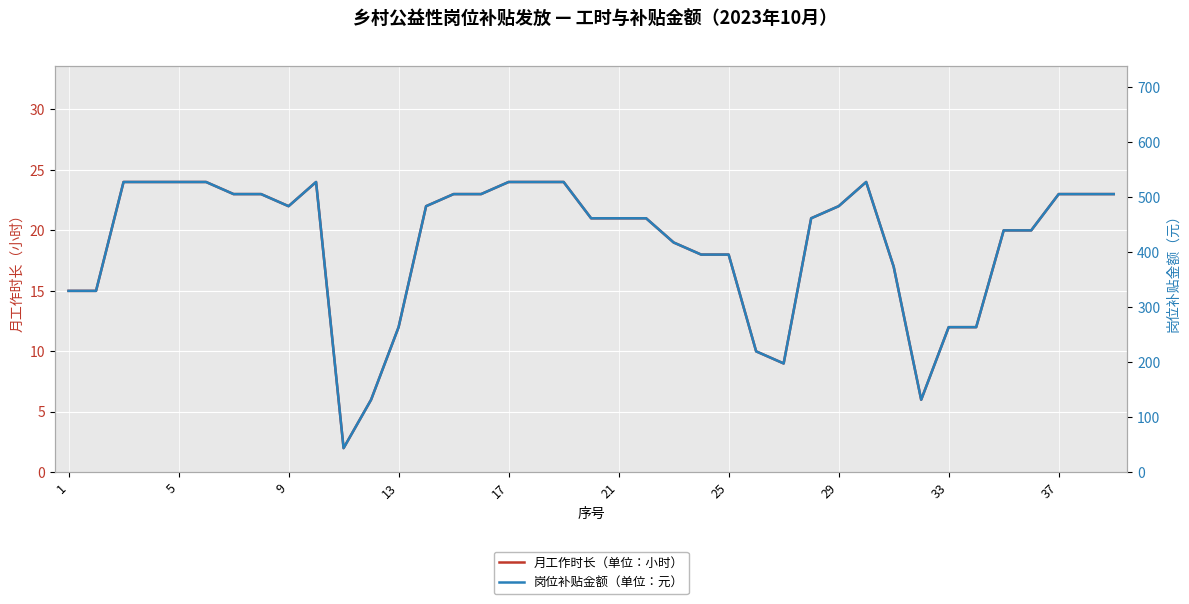

What is the average value of the 月工作时长（单位：小时） series?

19